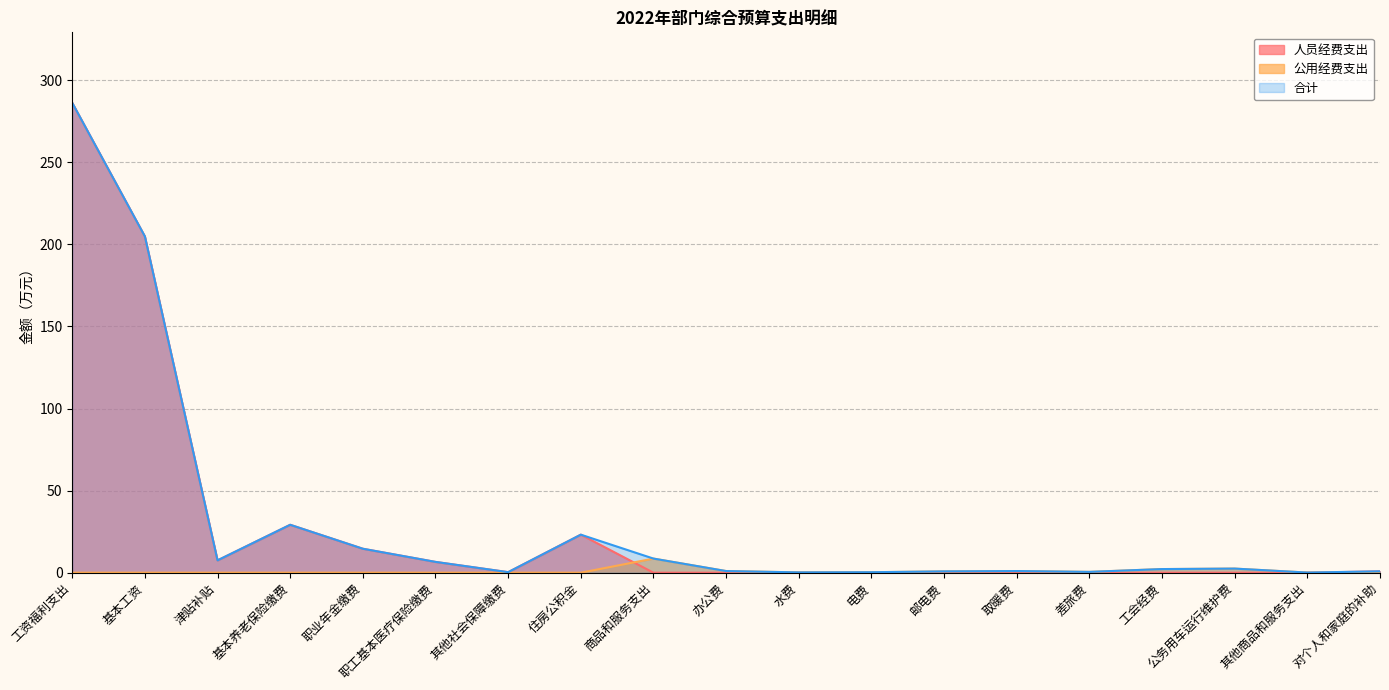

How many series are shown in this chart?

3